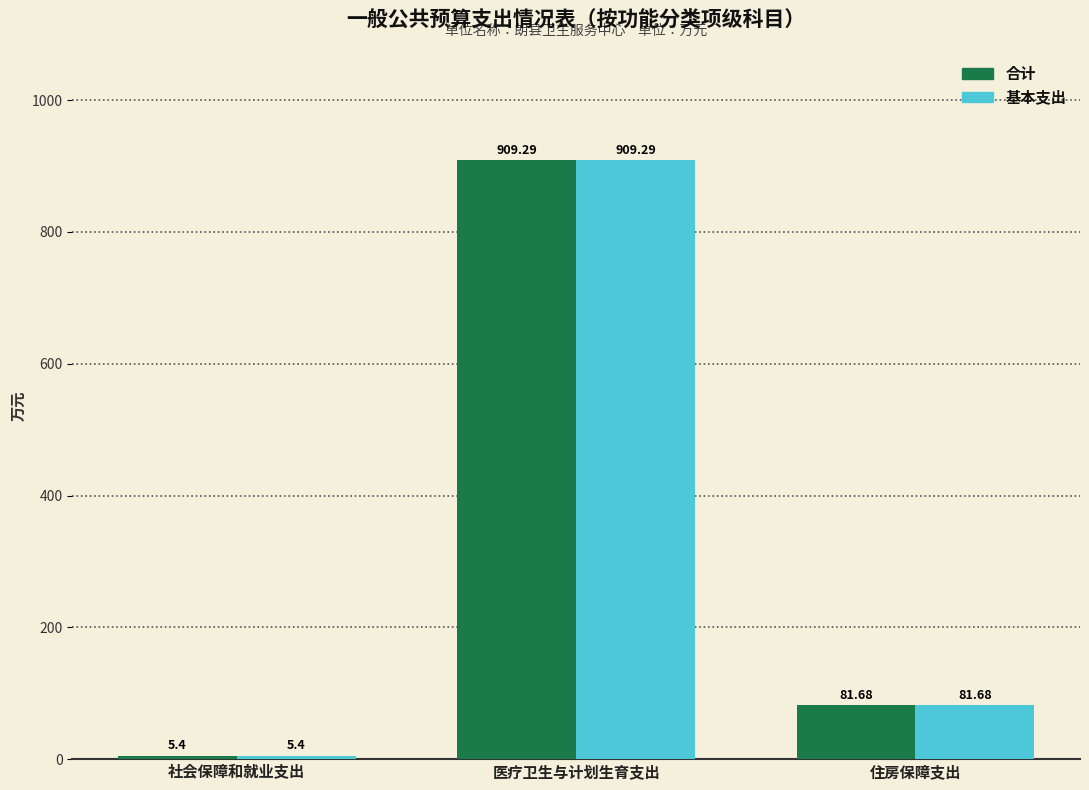

What is the total value across all series at 社会保障和就业支出?

10.8